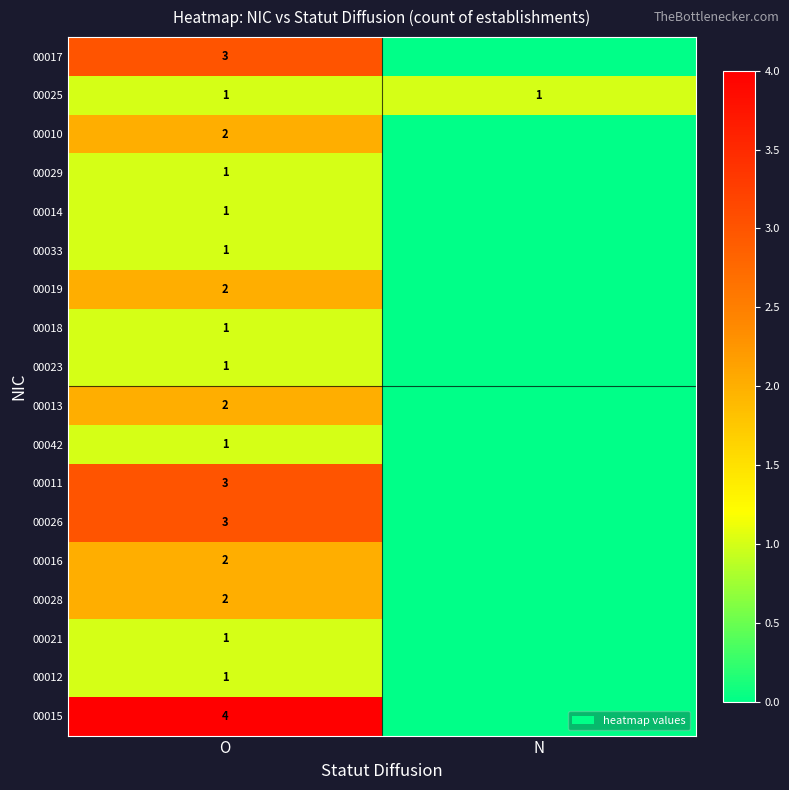

True or false: 00029 has a value of 2 at O.

False